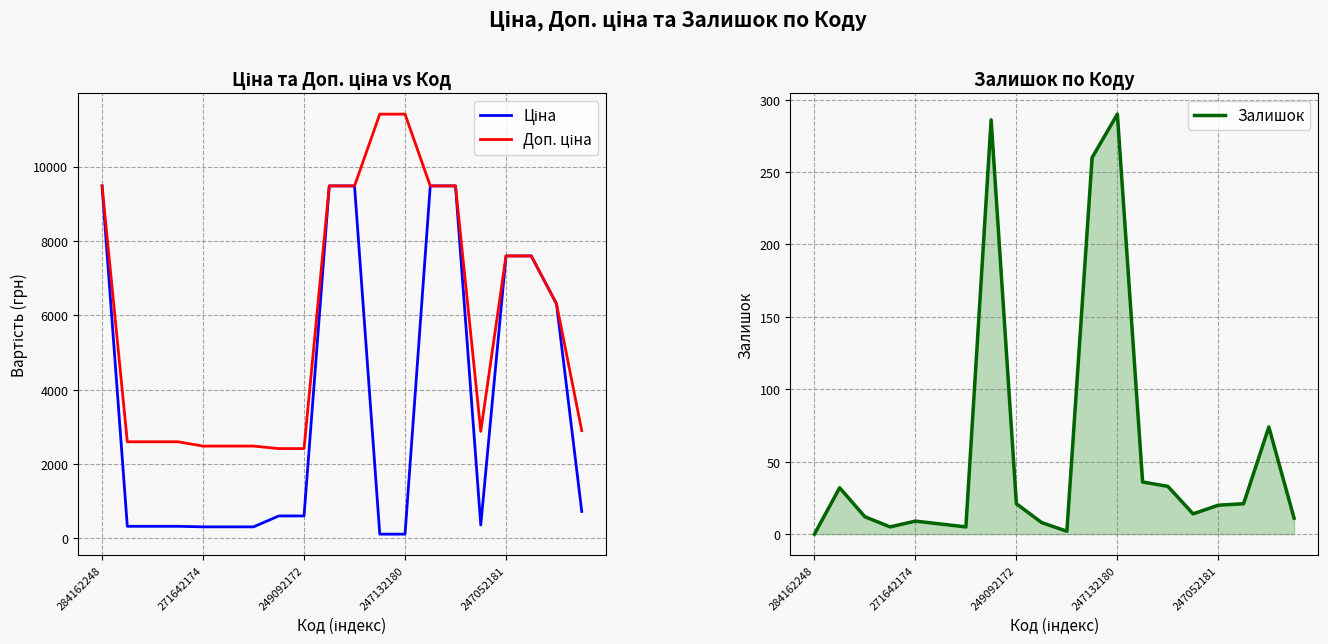

Read the Доп. ціна value at 249092172.

2414.8